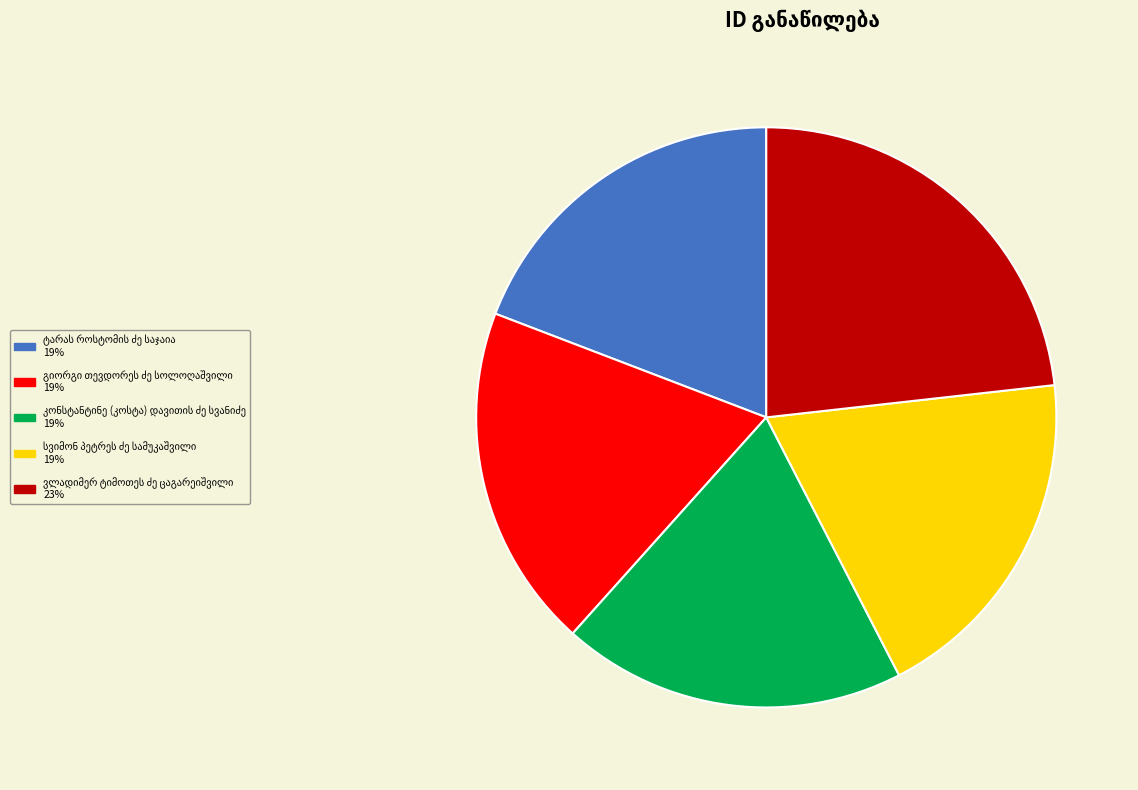

Does any single category account for the majority?

No